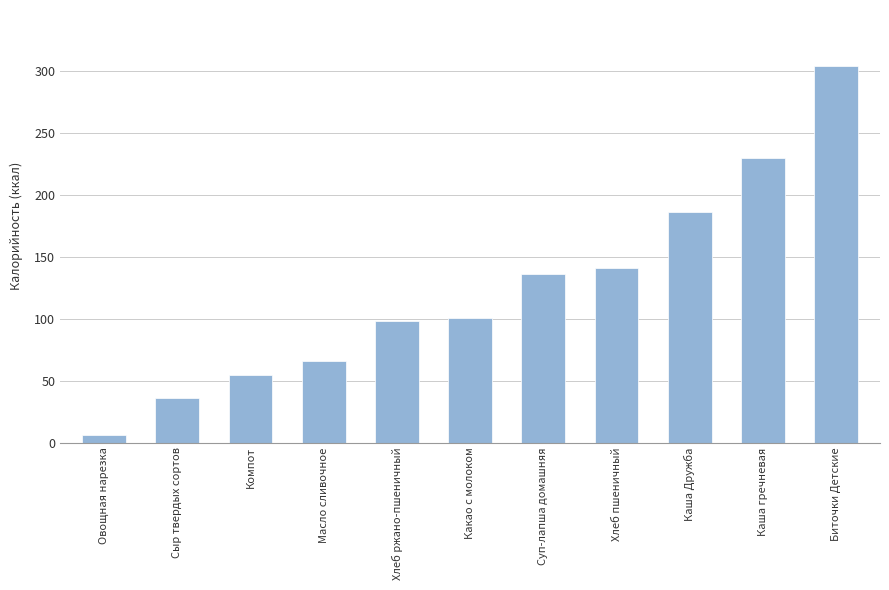

How many data points are above 100?

6